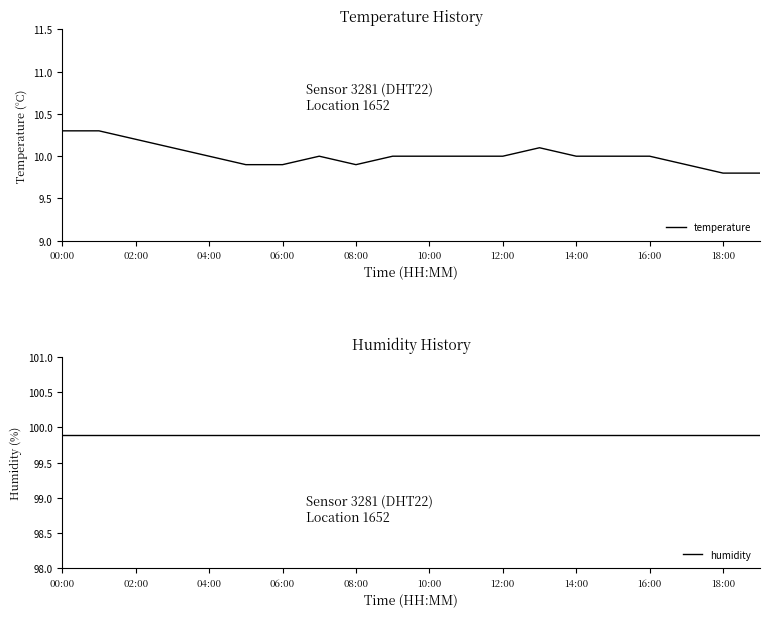

Is this an area chart (filled region under the line)?

No